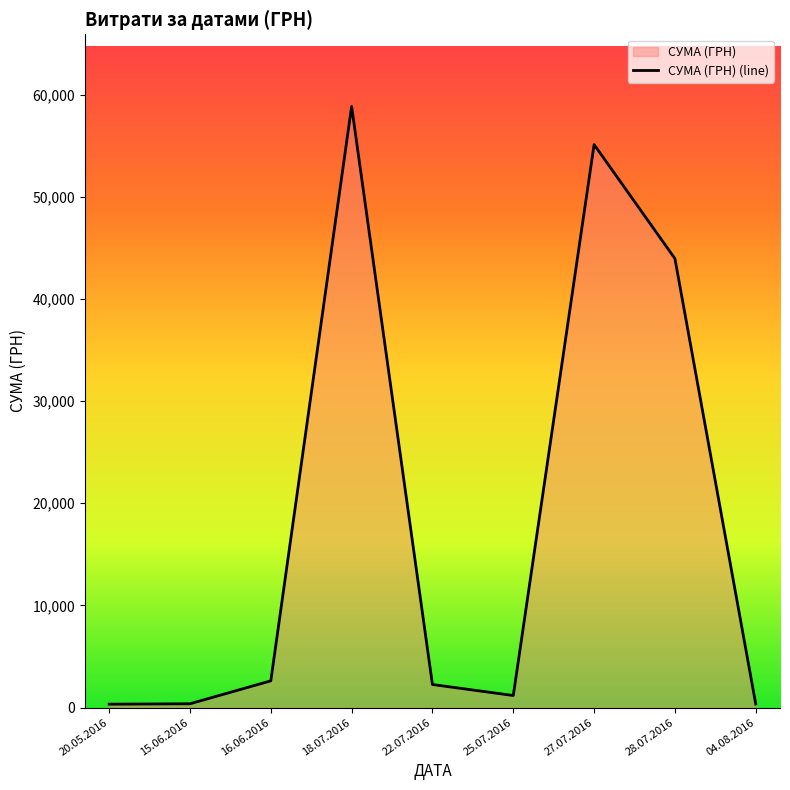

Rank the categories by value from highest to lowest.

18.07.2016, 27.07.2016, 28.07.2016, 16.06.2016, 22.07.2016, 25.07.2016, 15.06.2016, 04.08.2016, 20.05.2016